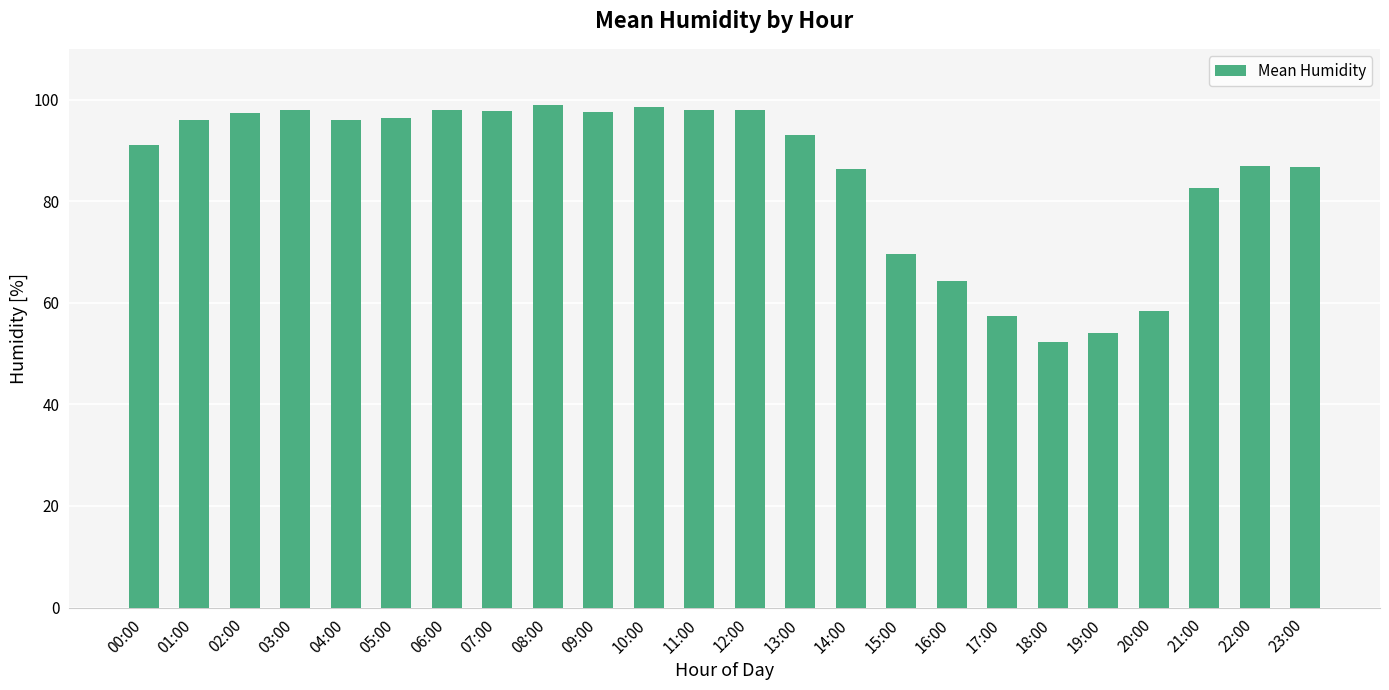

The chart shows a value of 47.7 at 09:00. True or false?

False